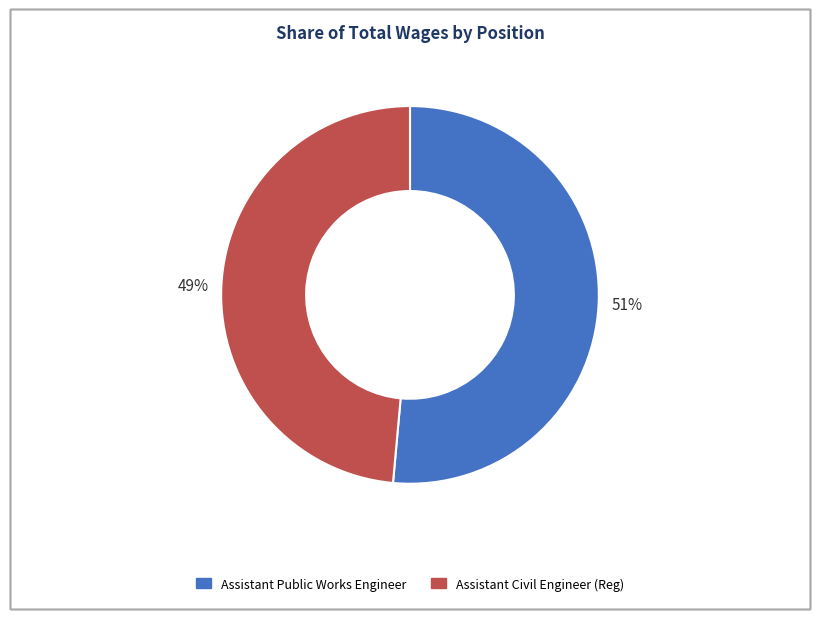

To the nearest percent, what is the average slice percentage?

50%